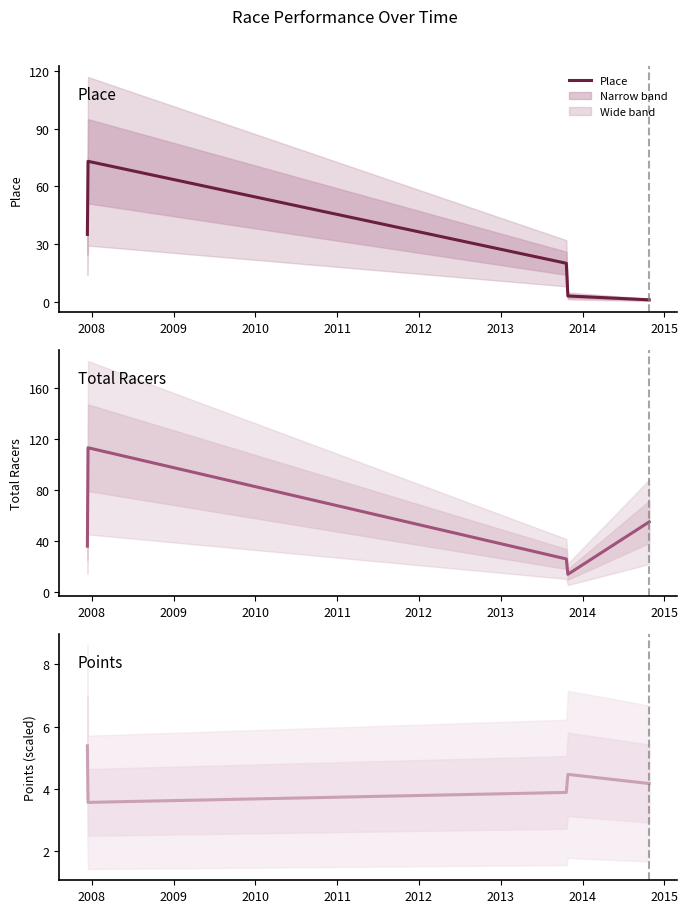

True or false: Place has a value of 73.0 at 2008.

True